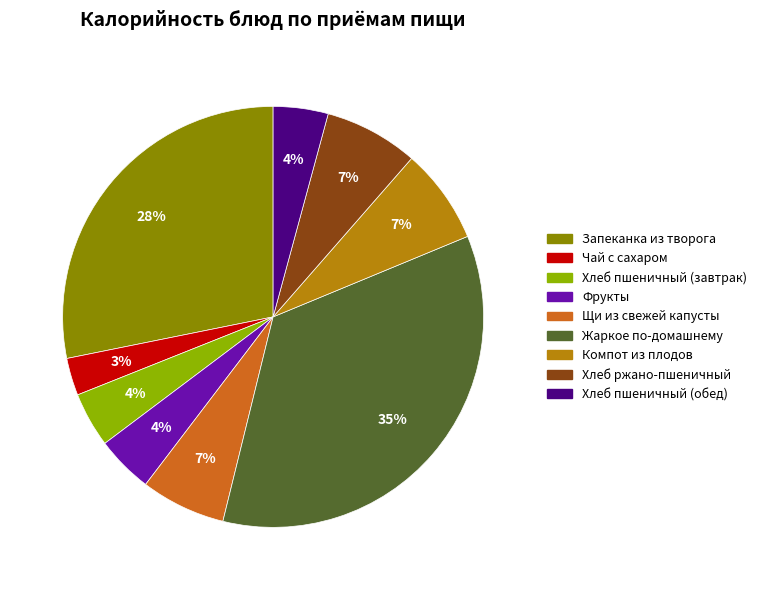

The Запеканка из творога slice represents 16% of the pie. True or false?

False